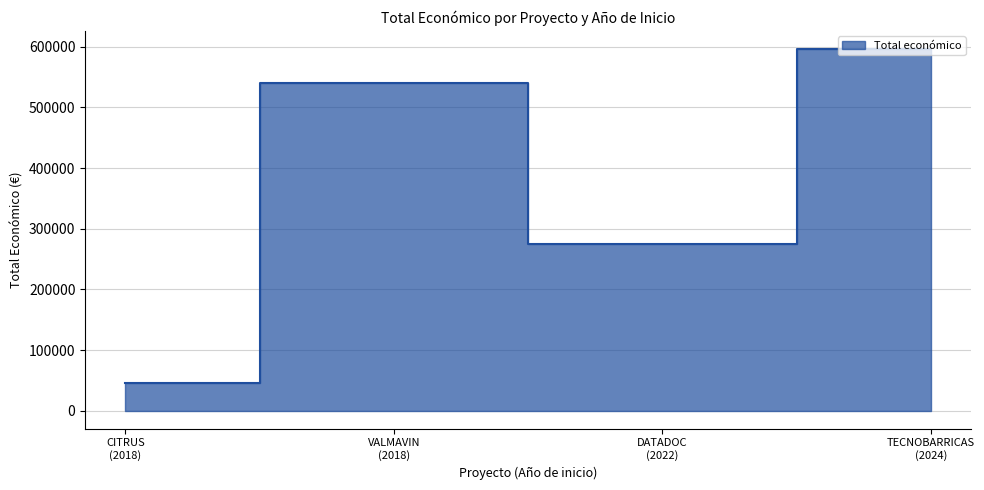

Between 2018 and 2022, which is larger?

2018